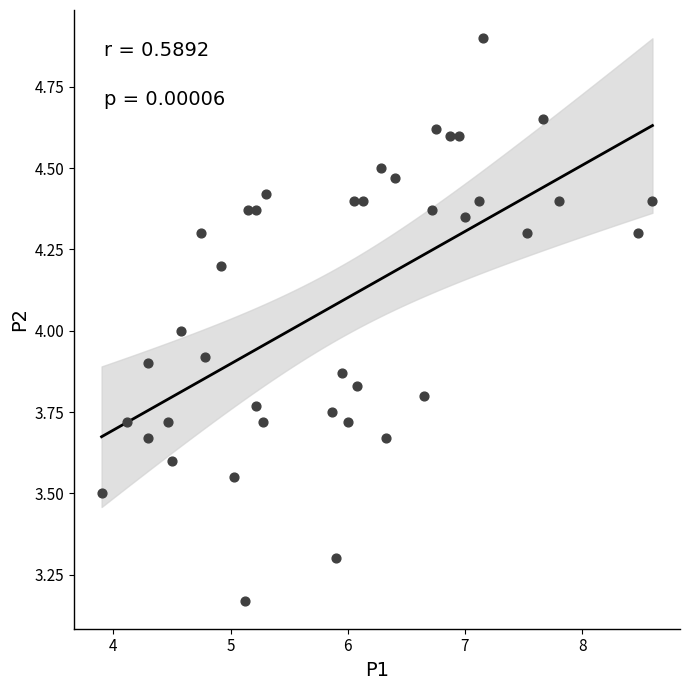

What is the range of Y values (max minus min)?

1.7